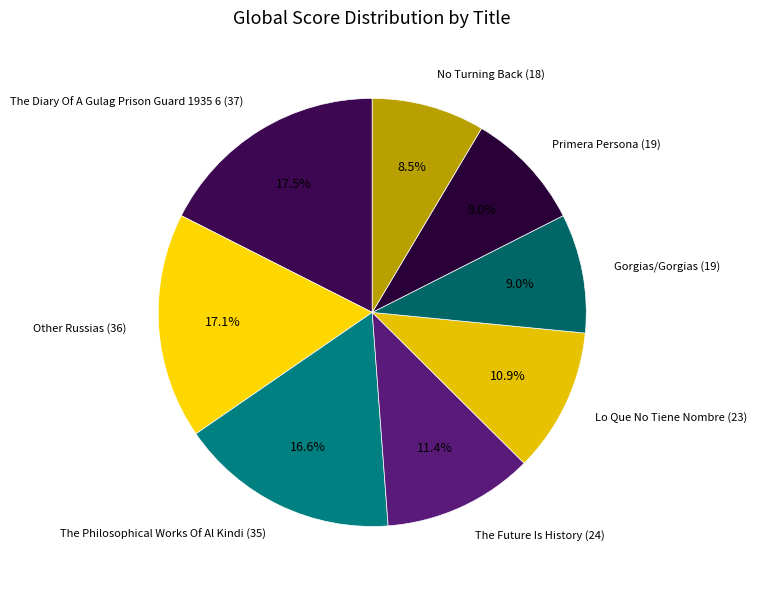

What percentage is NOT represented by Primera Persona (19)?

91.0%